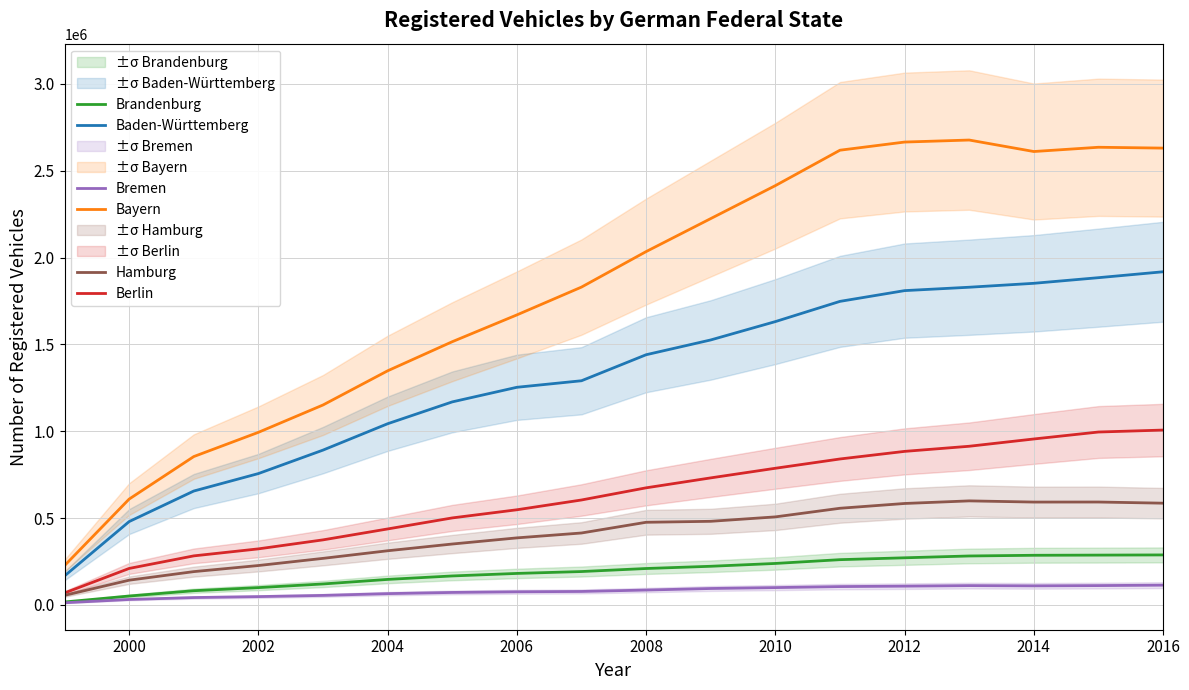

What is the value of the Hamburg point at the 5th from the left?

267929